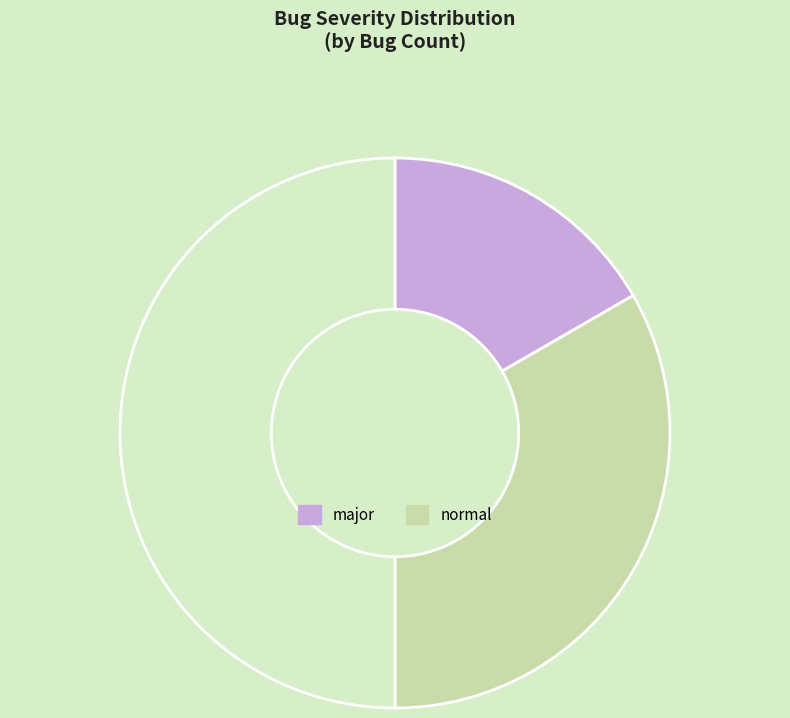

How many segments does this pie chart have?

3